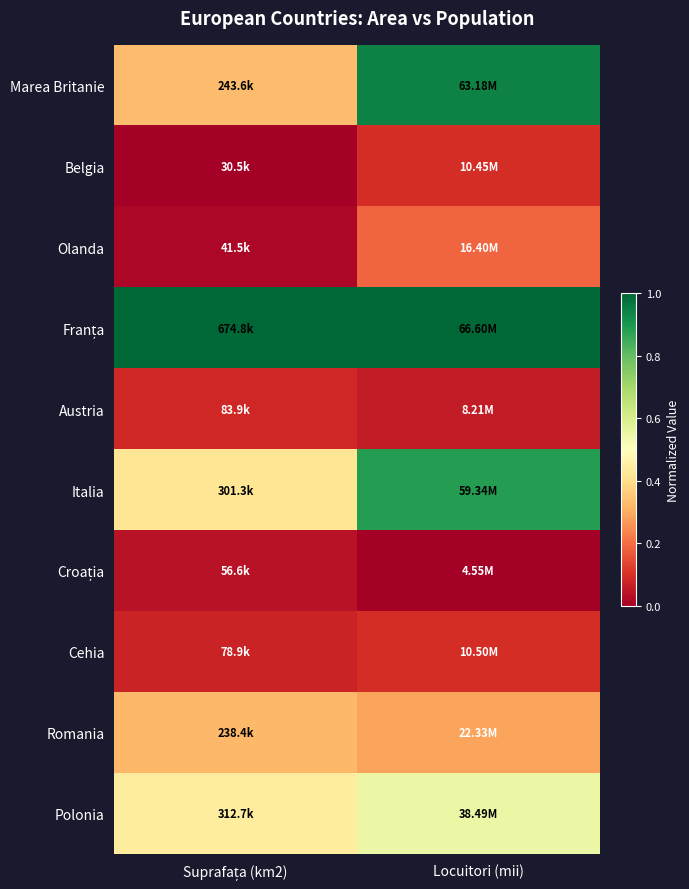

Which series changed the most between Suprafața (km2) and Locuitori (mii)?

Marea Britanie